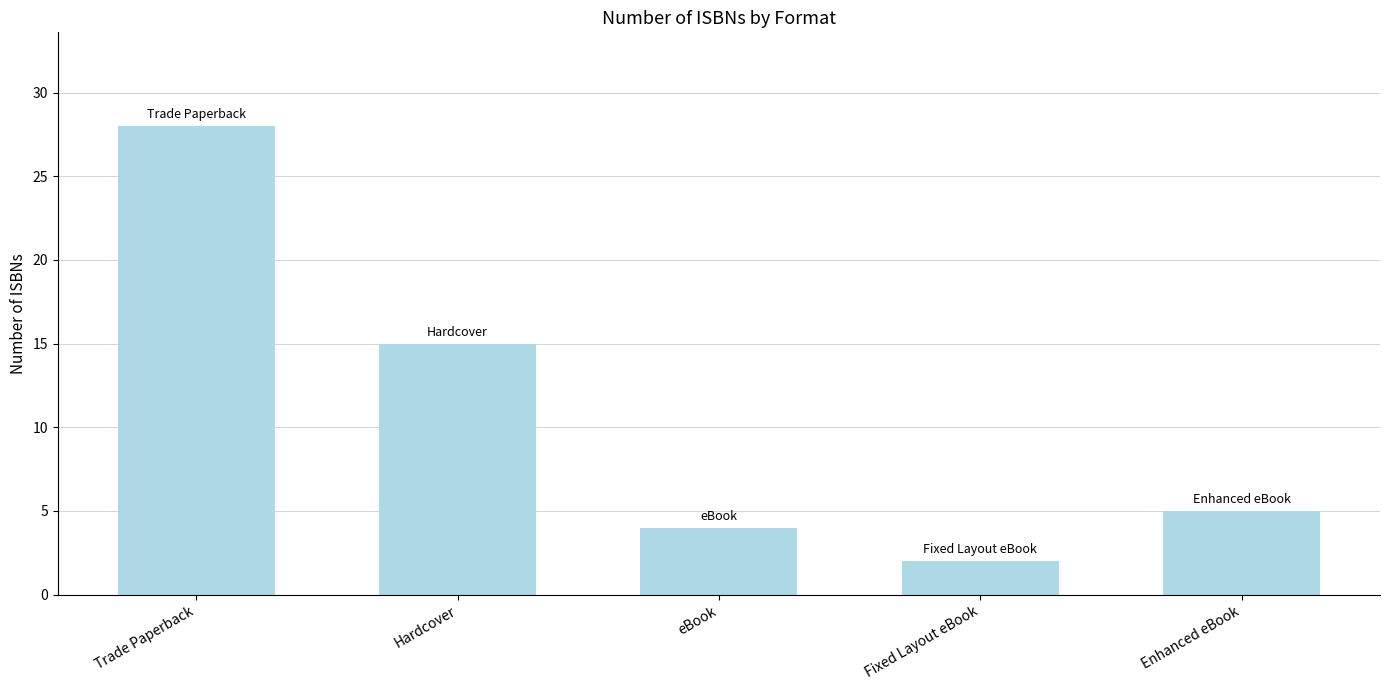

The value at eBook is 2. True or false?

False